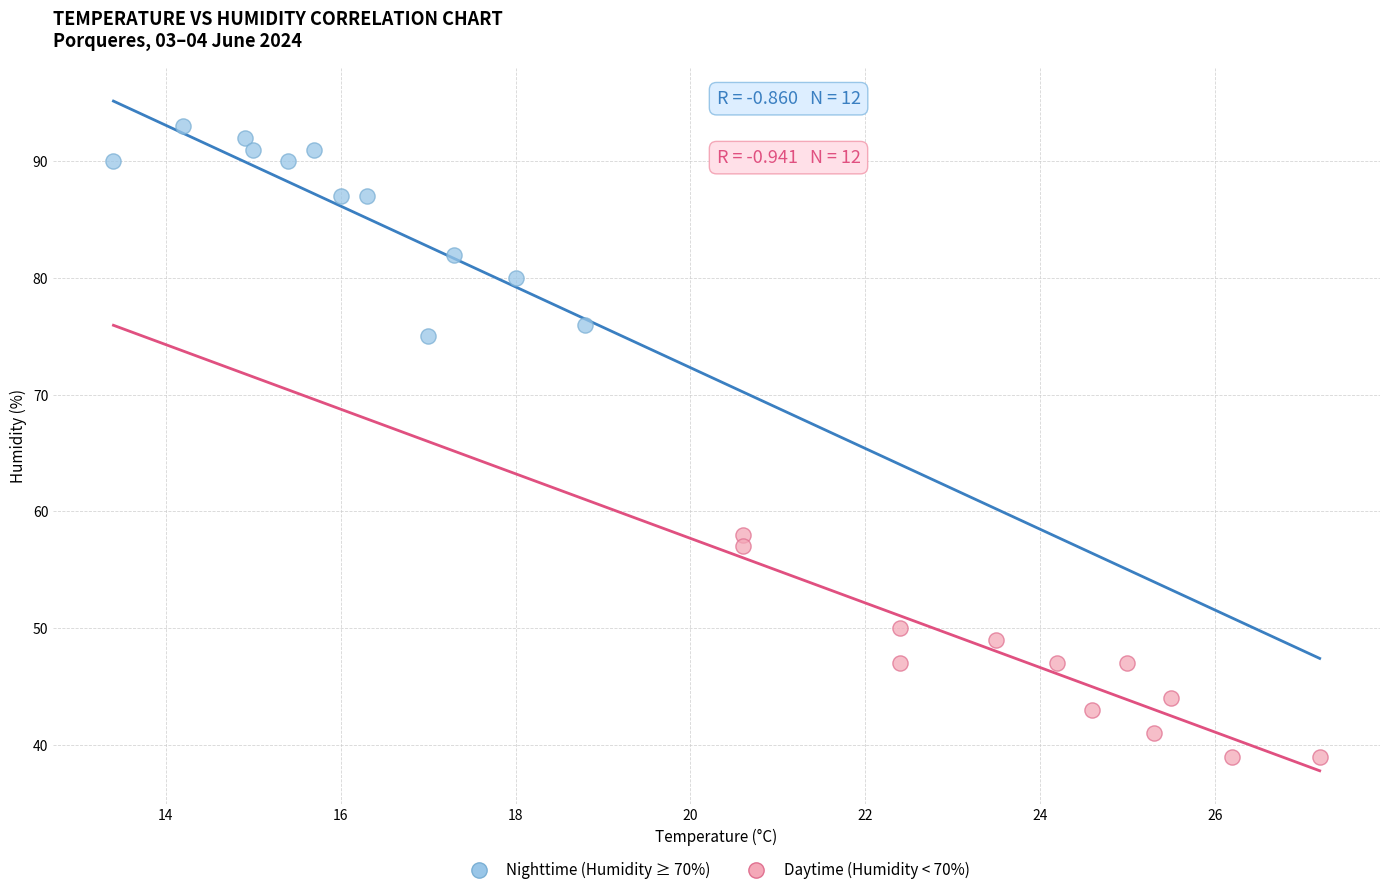

Which series reaches the maximum Y coordinate?

Nighttime (Humidity ≥ 70%)